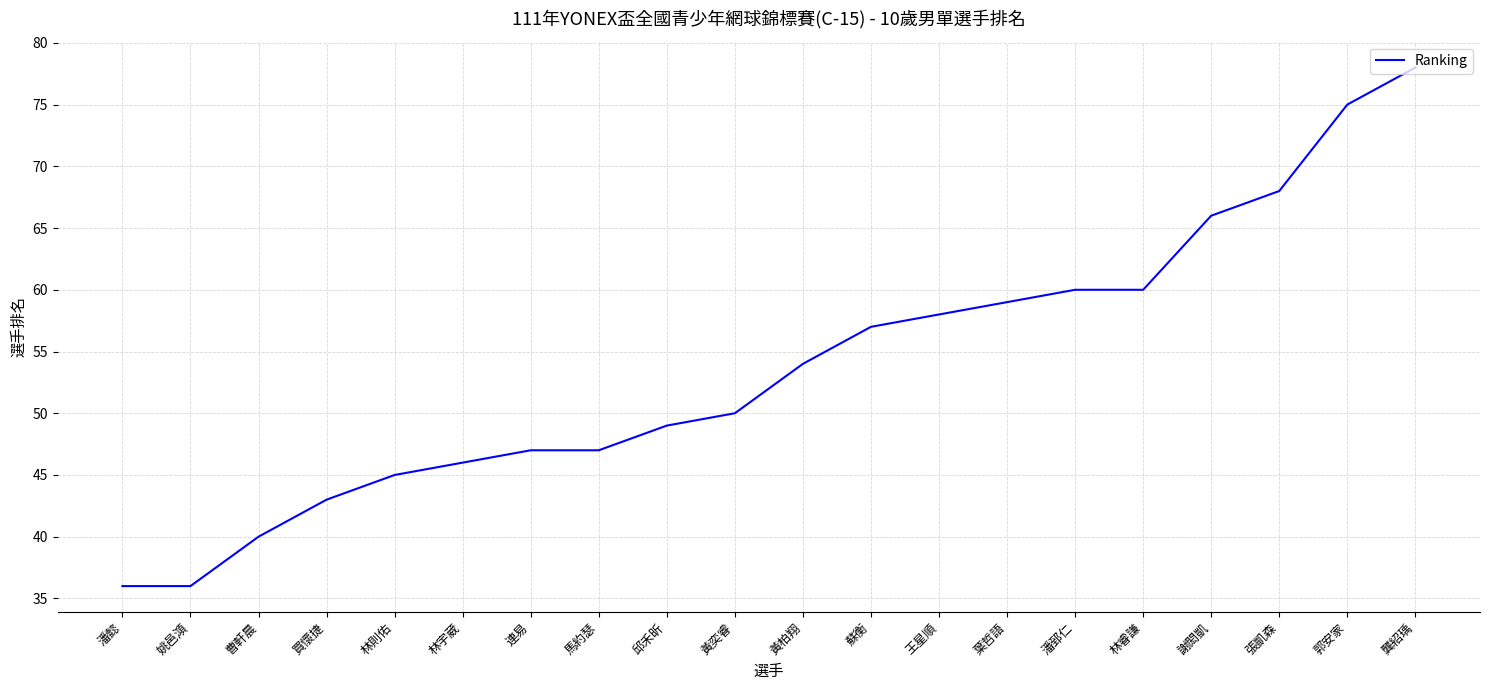

What is the smallest value displayed?

36